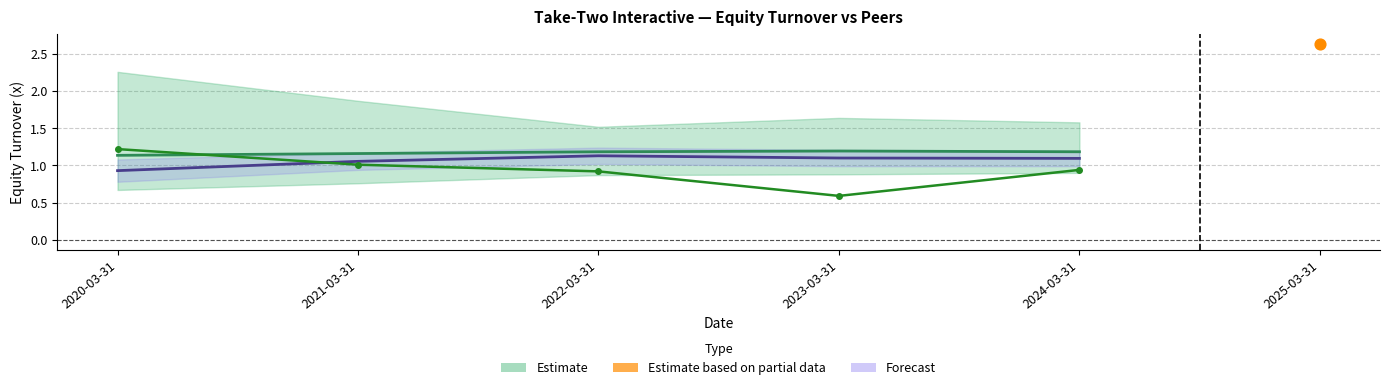

What is the change in value from 2023-03-31 to 2024-03-31?

+0.3